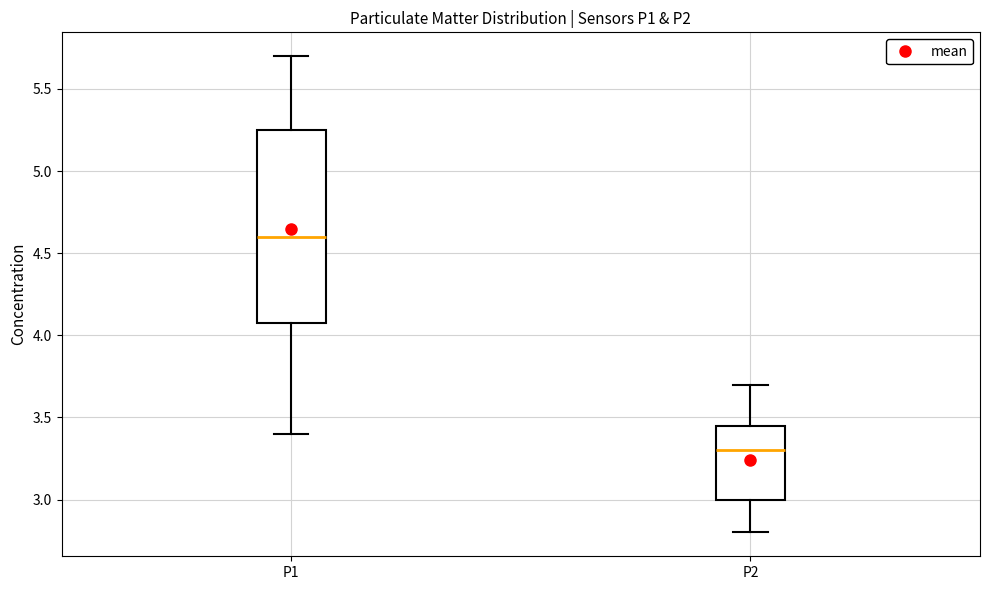

Reading left to right, transcribe this box plot: for each box, give where its median line is, the range the box spans, and where its two whiskers end, as read against the y-axis. The values are not printed on the chart, so give them approximately, as read against the axis.

P1: median 4.60, box 4.10 to 5.25, whiskers 3.40 to 5.70
P2: median 3.30, box 3.00 to 3.45, whiskers 2.80 to 3.70